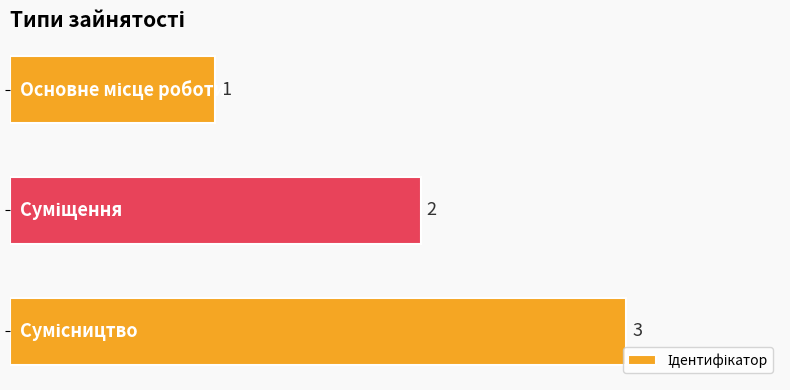

What is the sum of all values?

6